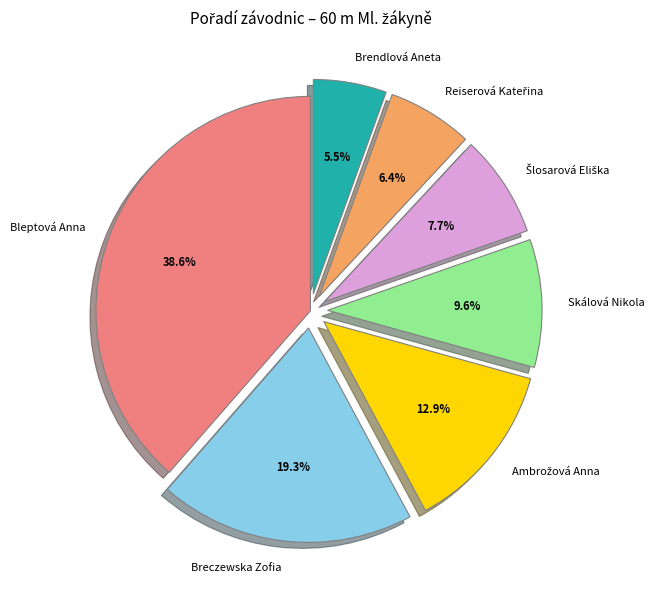

How many segments does this pie chart have?

7